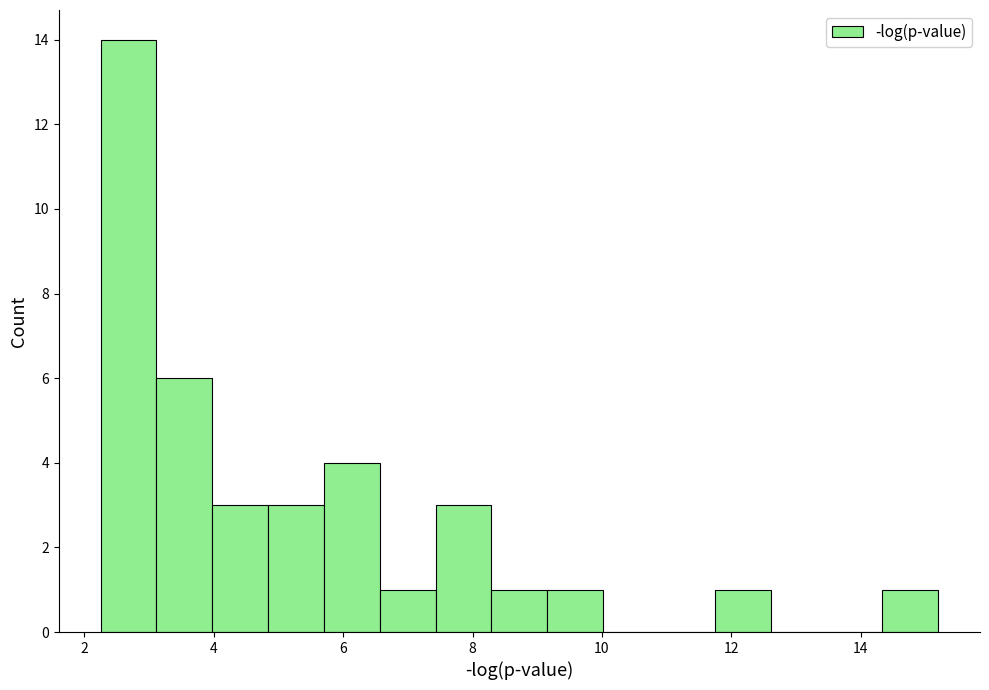

Which range on the x-axis has the tallest bar?

2.2 to 3.2